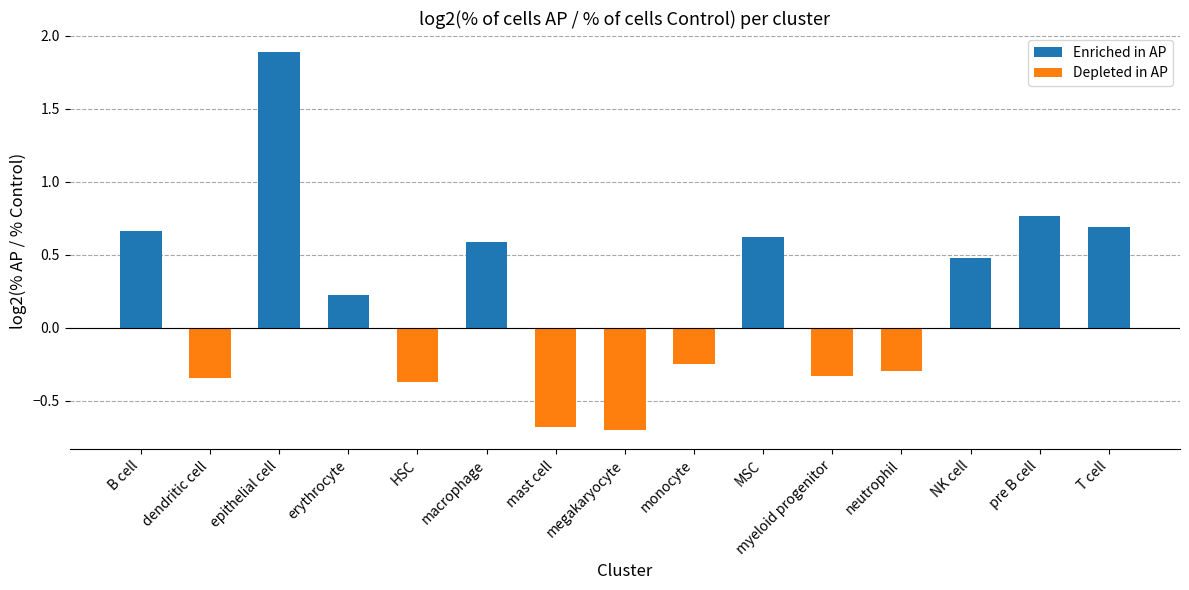

Which has a higher value, erythrocyte or B cell?

B cell